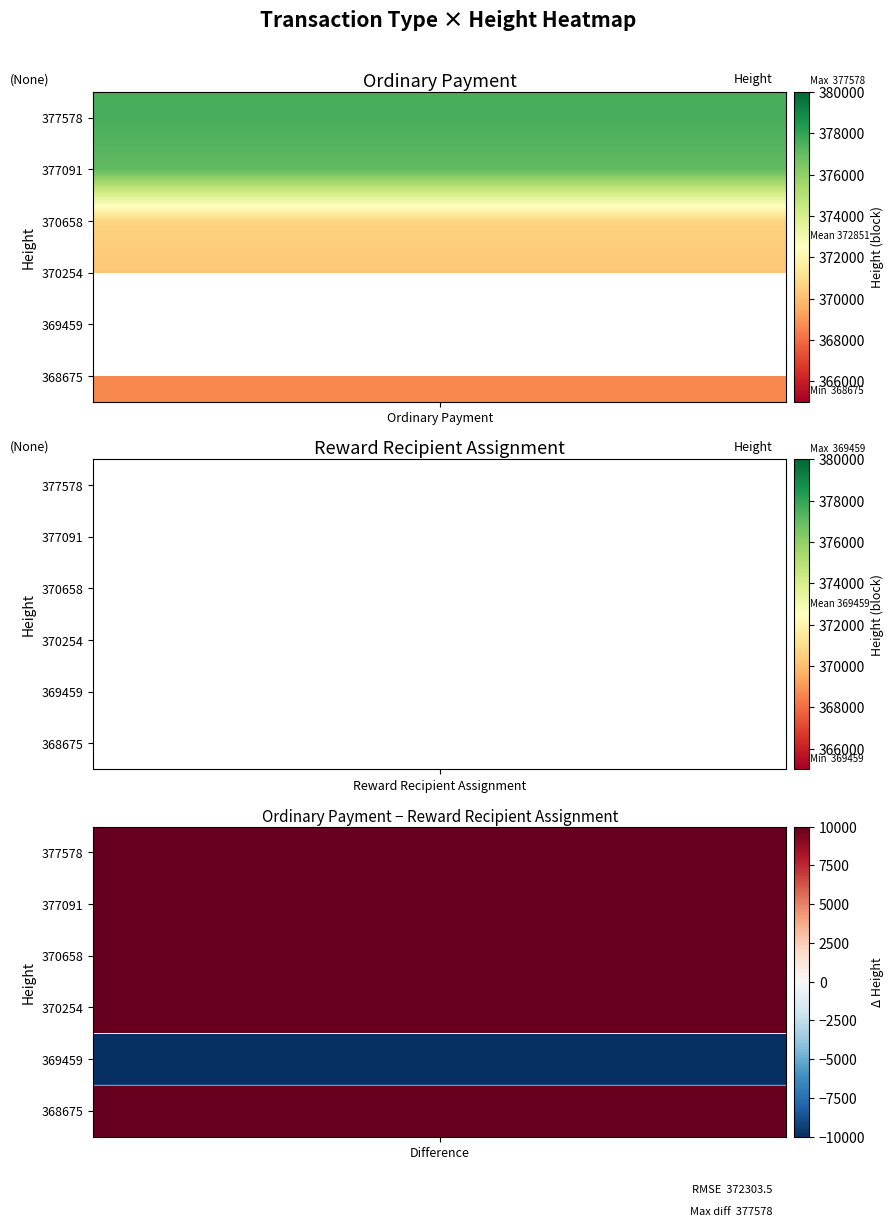

What is the lowest value of the Ordinary Payment series?

368675